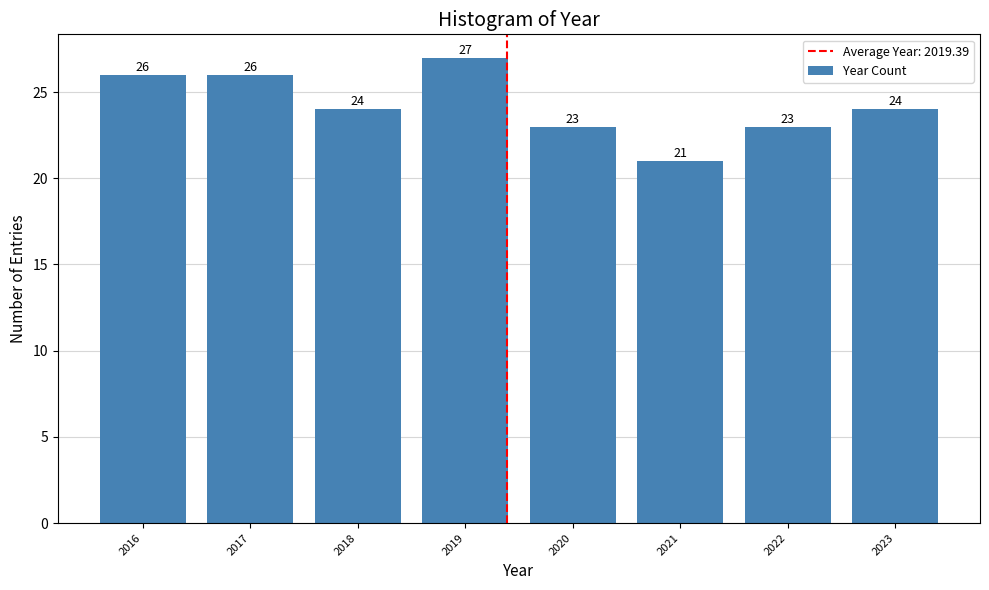

Reading right to left, what are all the values shown in this chart?

24	23	21	23	27	24	26	26